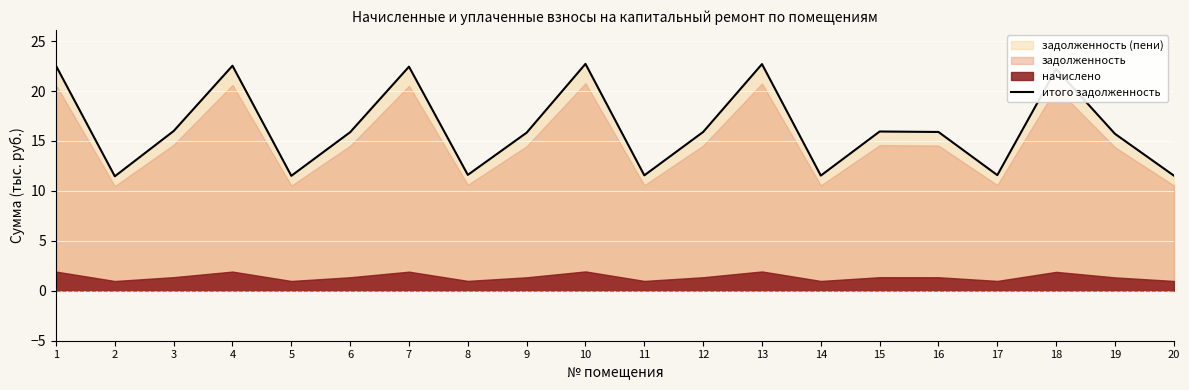

What is the maximum value for итого задолженность?

22.7